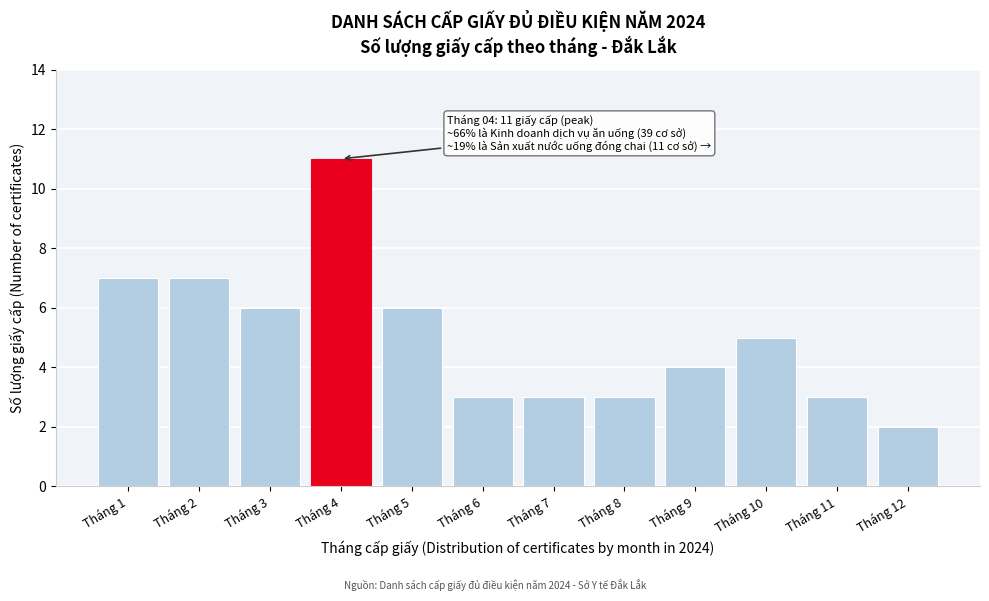

Reading left to right, extract all data points from this chart.

7	7	6	11	6	3	3	3	4	5	3	2